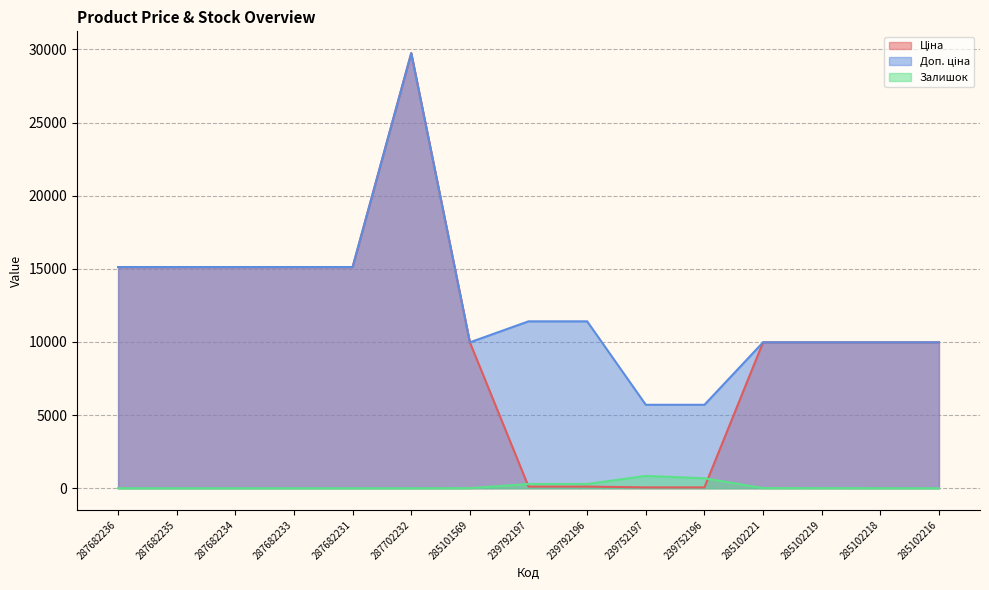

Which category has the highest value in the Доп. ціна series?

287702232